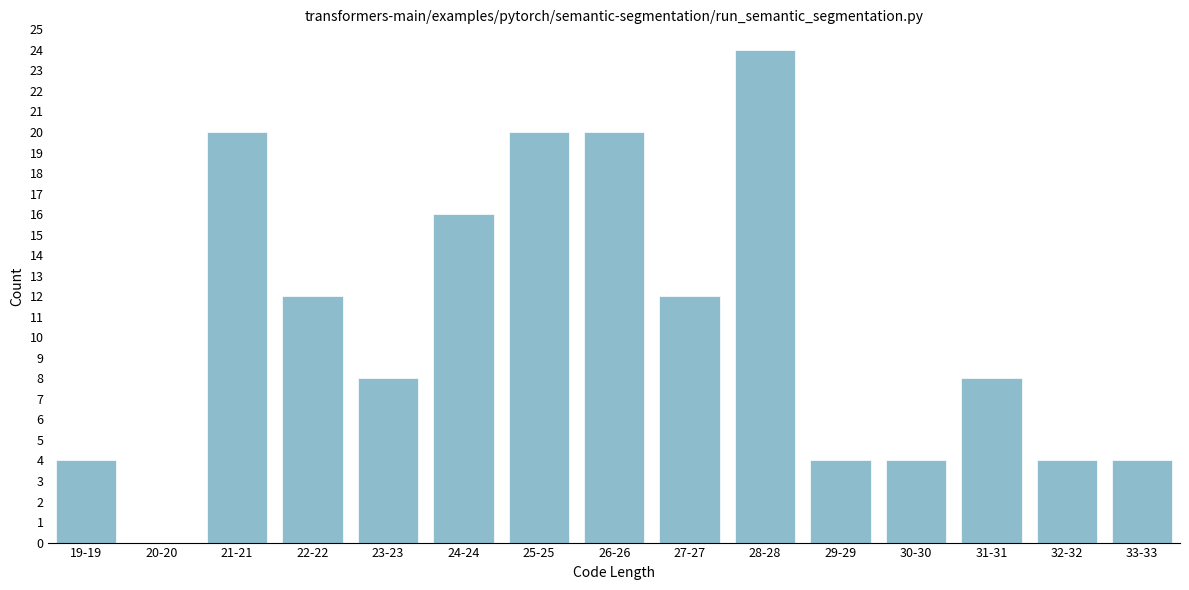

Reading right to left, extract all data points from this chart.

33-33=4	32-32=4	31-31=8	30-30=4	29-29=4	28-28=24	27-27=12	26-26=20	25-25=20	24-24=16	23-23=8	22-22=12	21-21=20	20-20=0	19-19=4